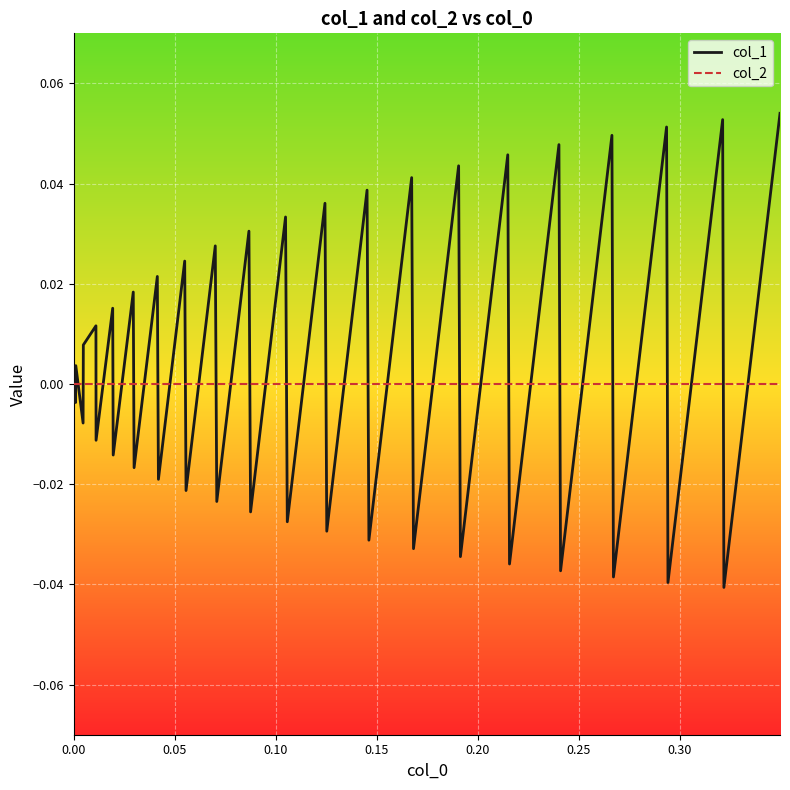

Which series has the widest spread of values?

col_1